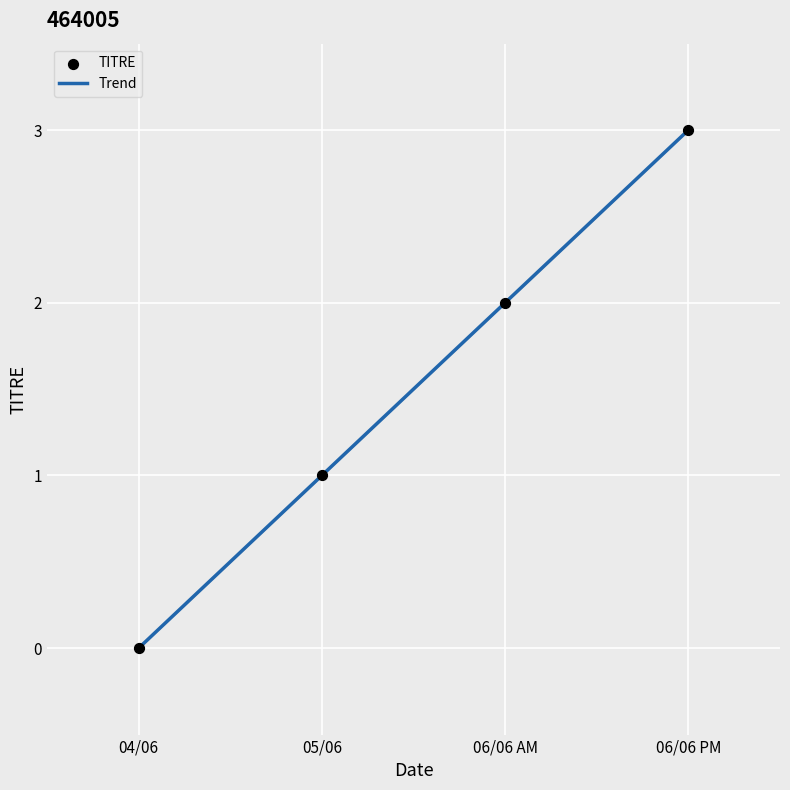

Between 05/06 and 06/06 PM, which is larger?

06/06 PM